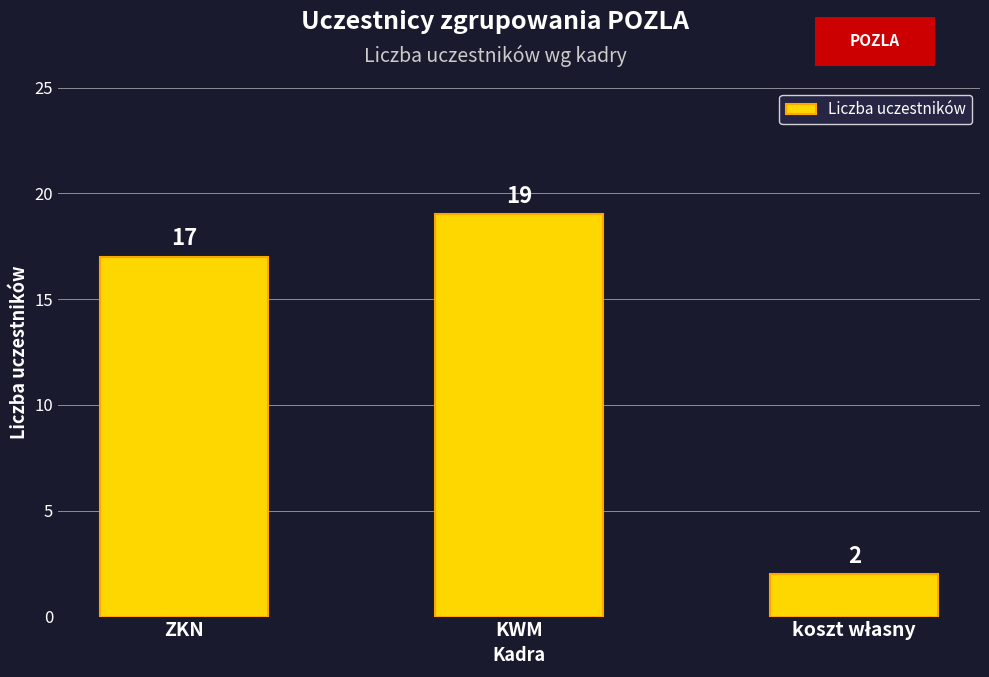

What is the difference between the maximum and minimum values?

17